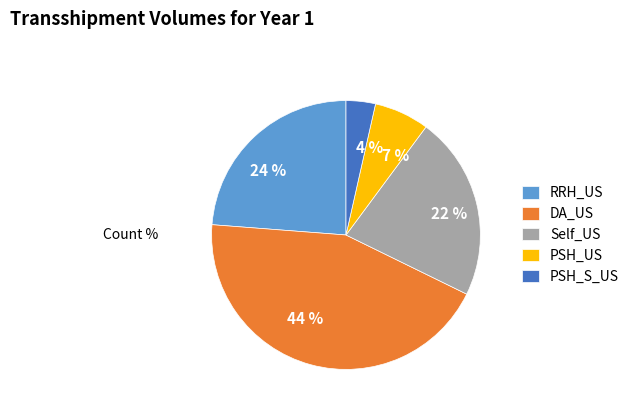

What percentage is the RRH_US slice, to the nearest percent?

24%